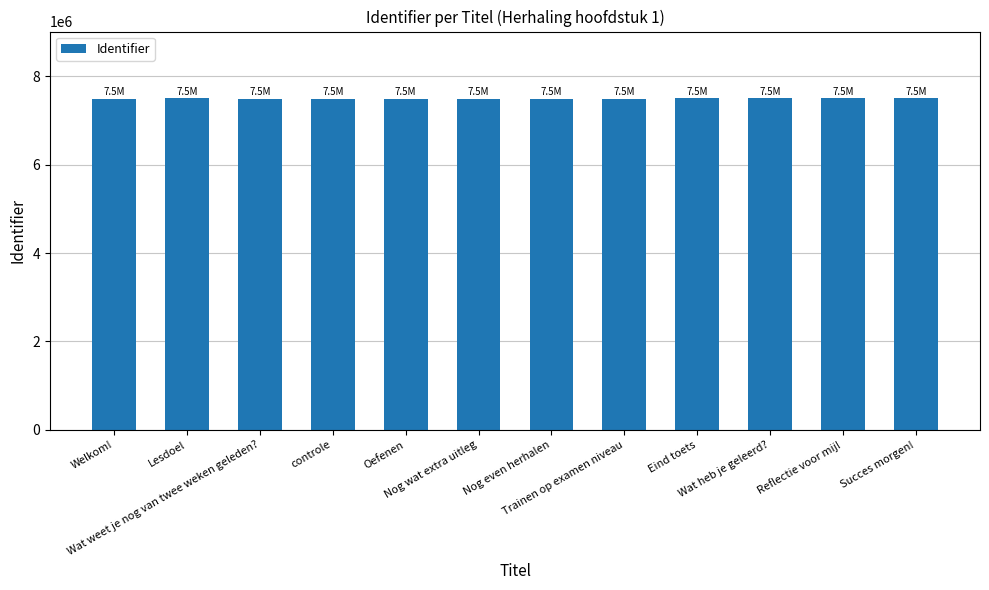

What is the value of the 12th bar from the left?

7508650